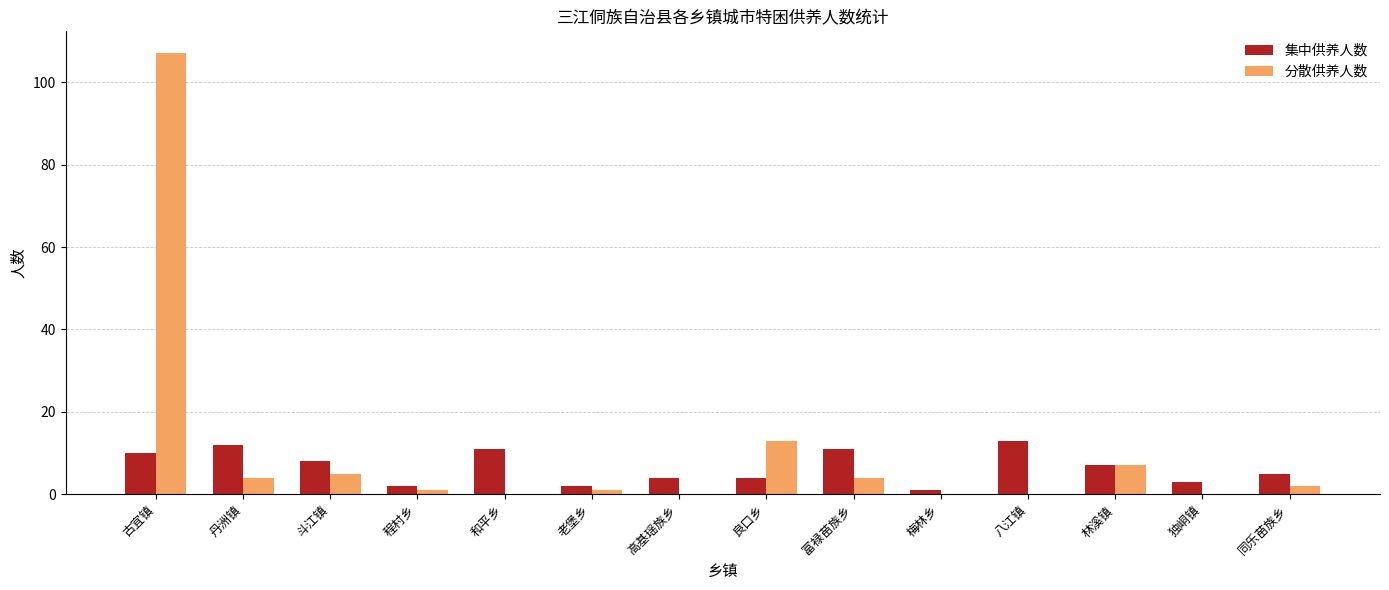

How many groups of bars are there?

14